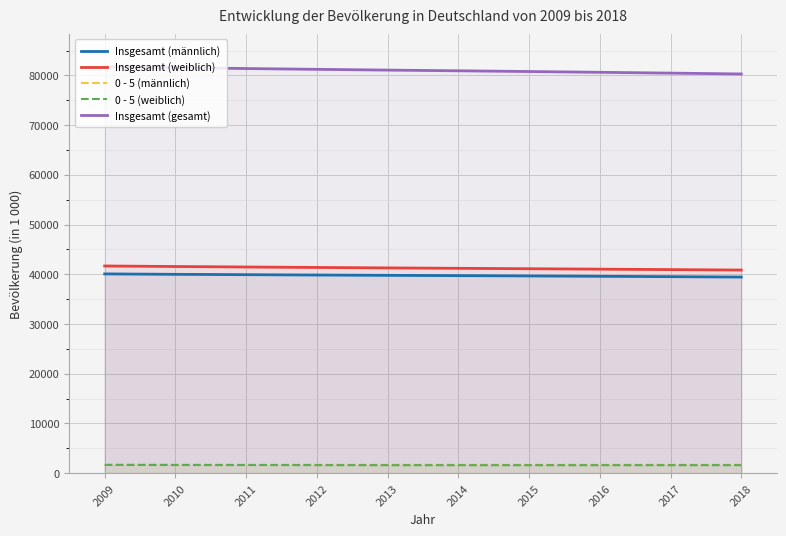

At 2018, list the series in order from largest to smallest.

Insgesamt (gesamt), Insgesamt (weiblich), Insgesamt (männlich), 0 - 5 (männlich), 0 - 5 (weiblich)